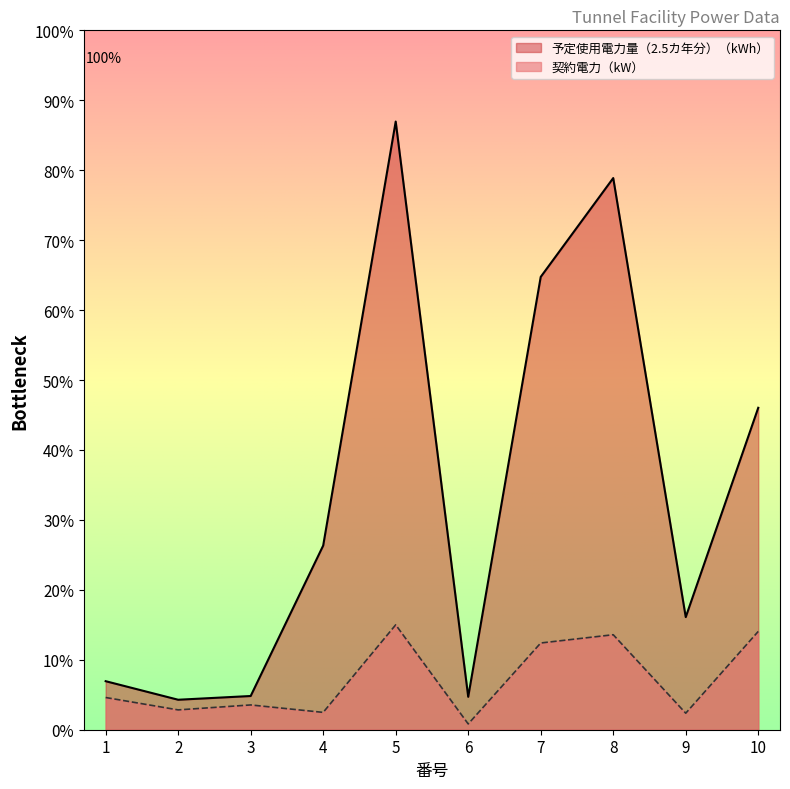

Which series has the largest range (max minus min)?

予定使用電力量（2.5カ年分）（kWh）